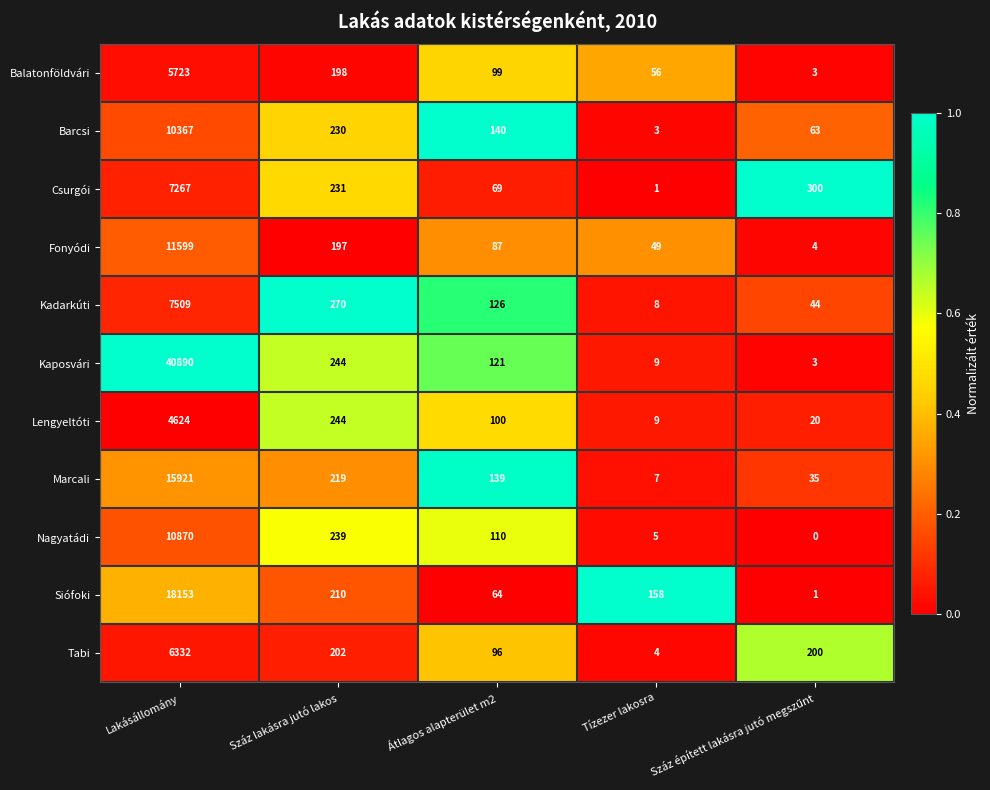

The value of Kadarkúti at Tízezer lakosra is 13. True or false?

False